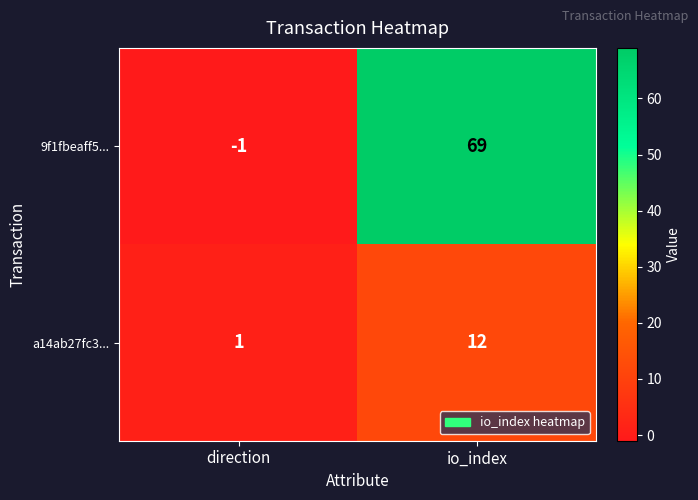

Reading right to left, list all the values displayed in this chart.

9f1fbeaff5...: io_index=69	direction=-1
a14ab27fc3...: io_index=12	direction=1